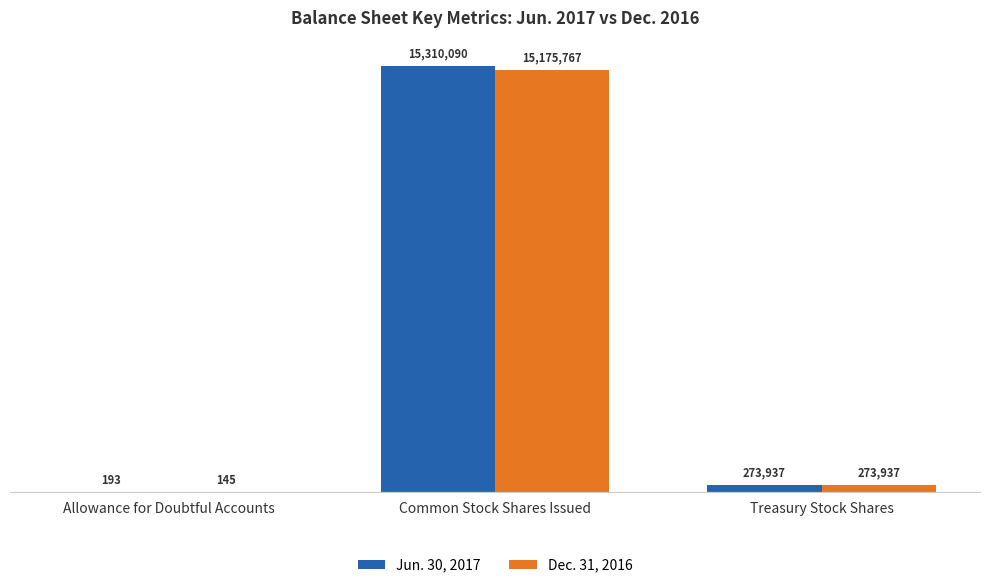

What are all the series names shown in the legend?

Jun. 30, 2017, Dec. 31, 2016